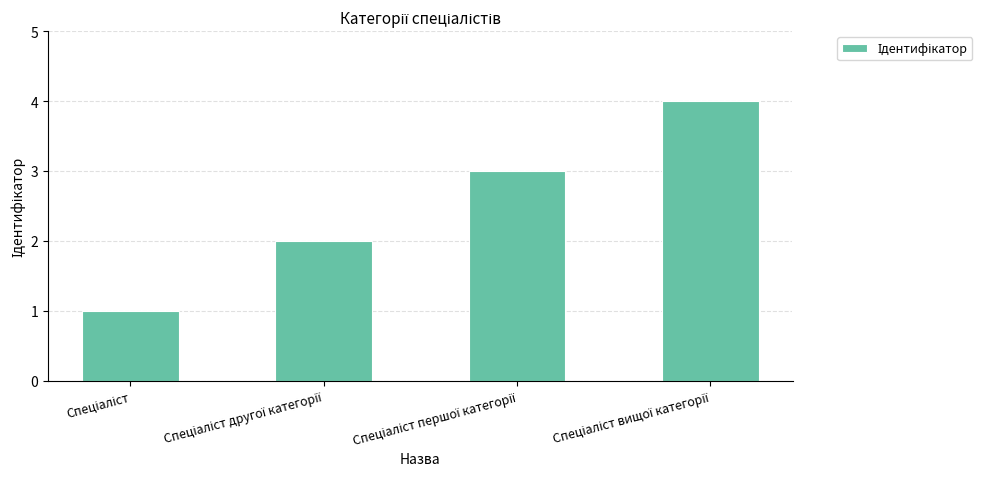

How many values are below 3?

2